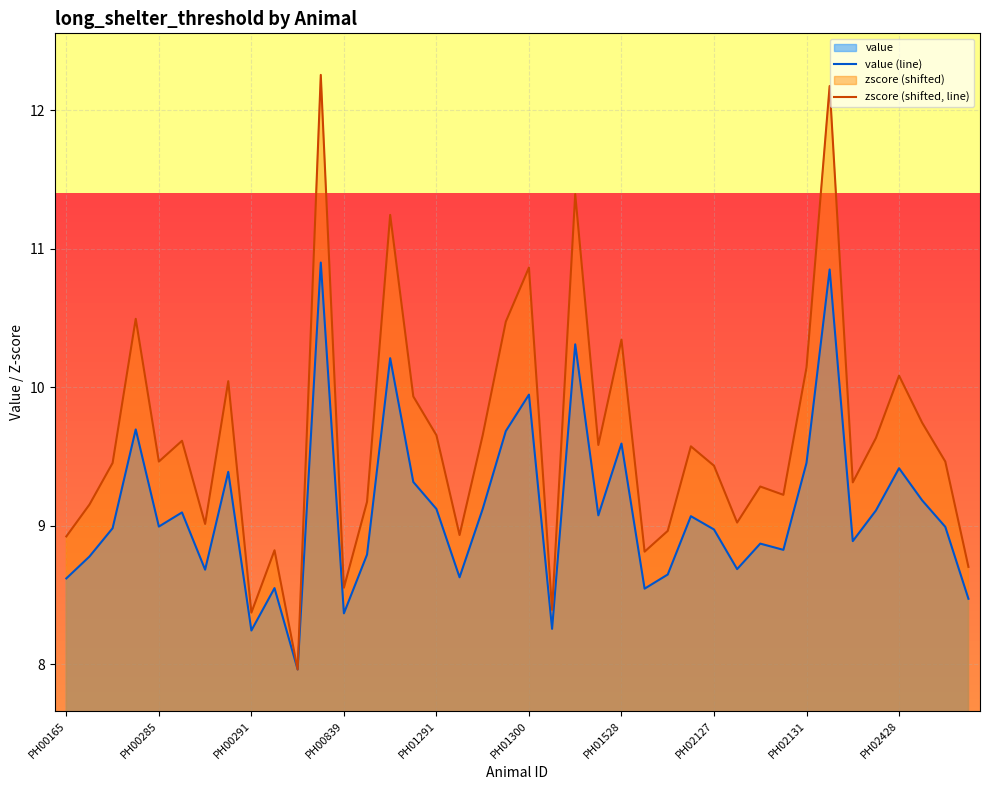

What is the sum of all zscore (shifted, line) values?

385.4